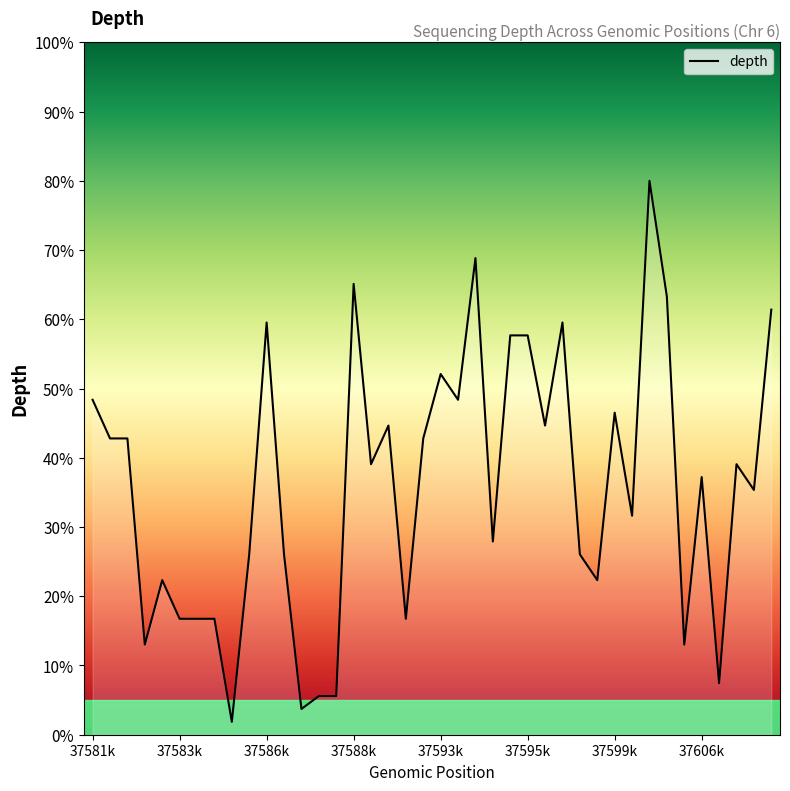

What is the difference between the maximum and minimum values?

78.1